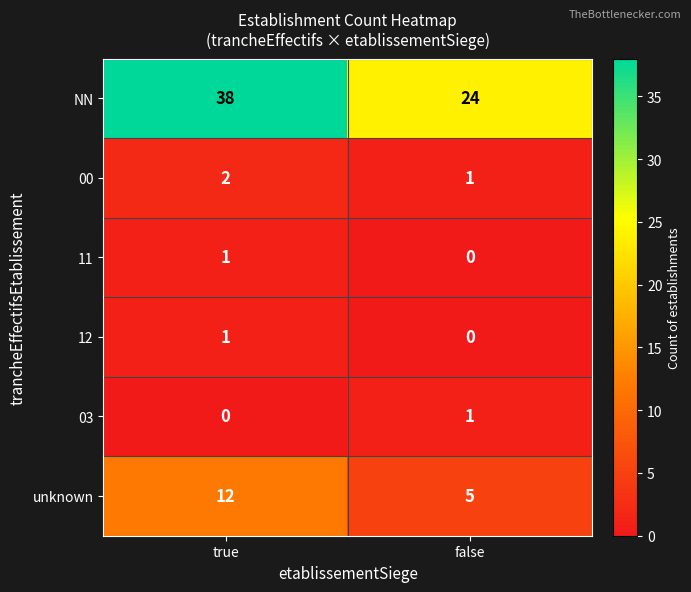

The unknown series shows 5 at false. True or false?

True